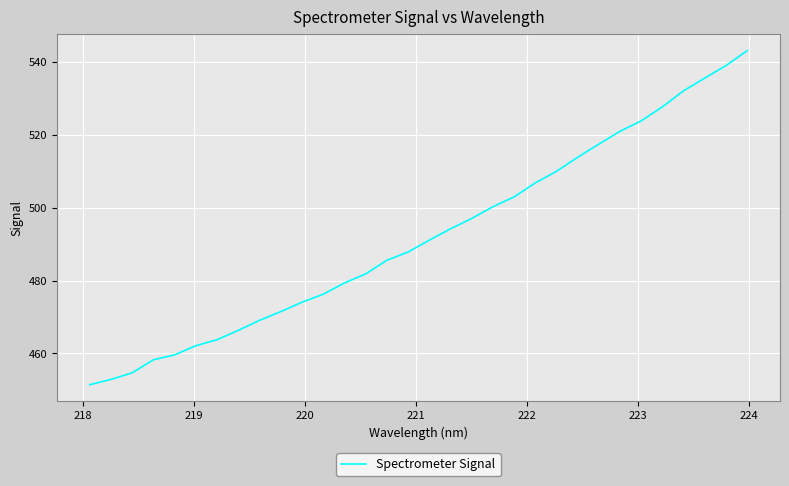

What is the smallest value displayed?

451.4